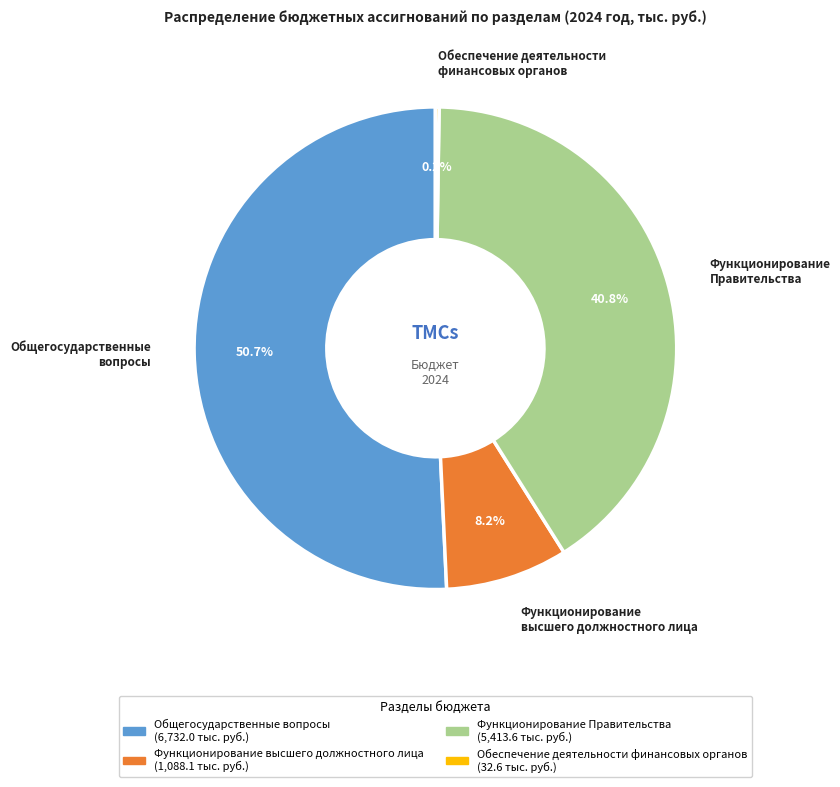

Is Общегосударственные вопросы the majority of the pie?

Yes